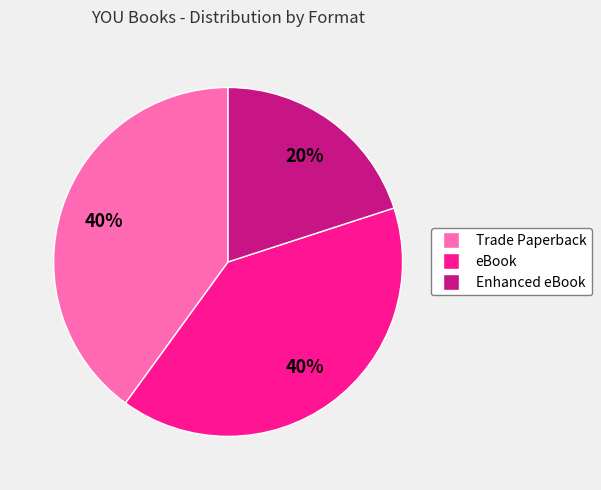

The eBook slice represents 40% of the pie. True or false?

True